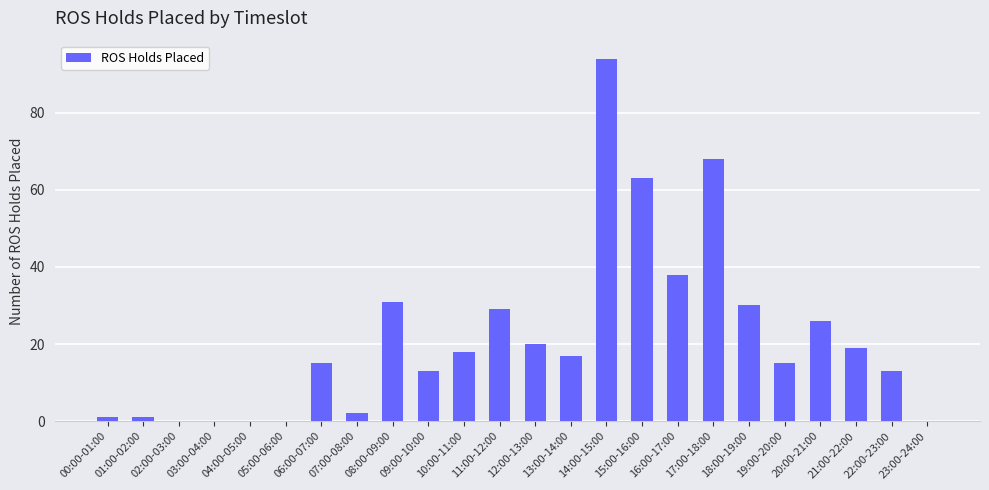

At which label is the value closest to 47?

16:00-17:00